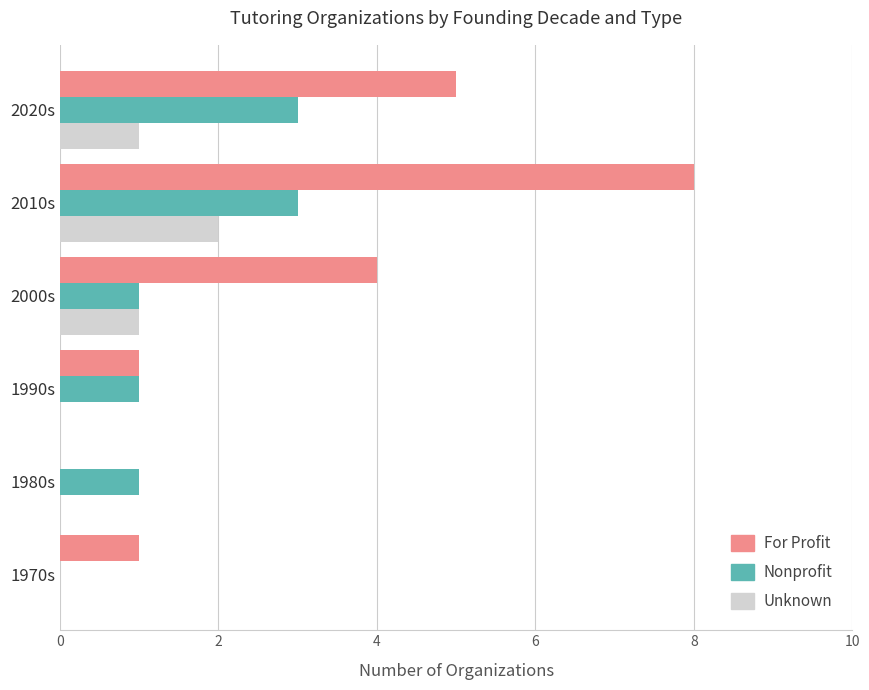

How many positive values does the Nonprofit series have?

5